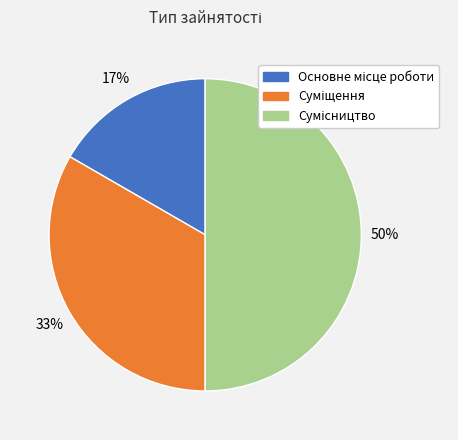

To the nearest percent, what is the difference between the largest and smallest slice percentages?

33%